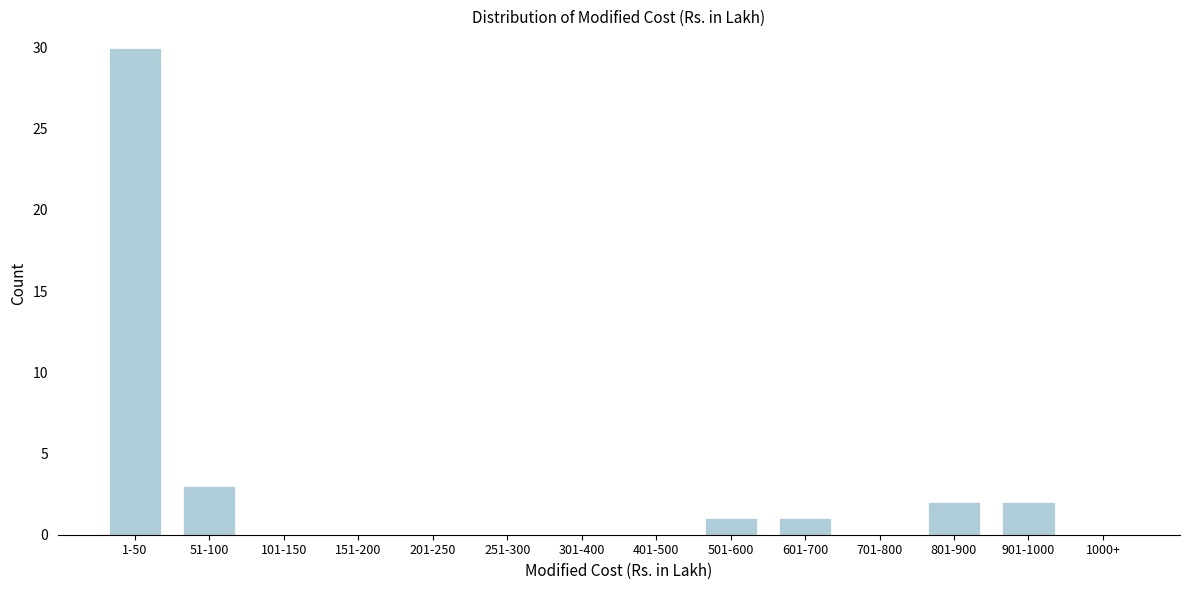

Reading left to right, what are all the values shown in this chart?

1-50=30	51-100=3	101-150=0	151-200=0	201-250=0	251-300=0	301-400=0	401-500=0	501-600=1	601-700=1	701-800=0	801-900=2	901-1000=2	1000+=0